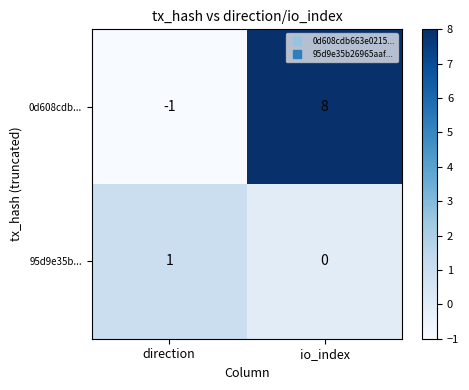

Reading left to right, transcribe all the data shown in this chart.

0d608cdb...: -1	8
95d9e35b...: 1	0